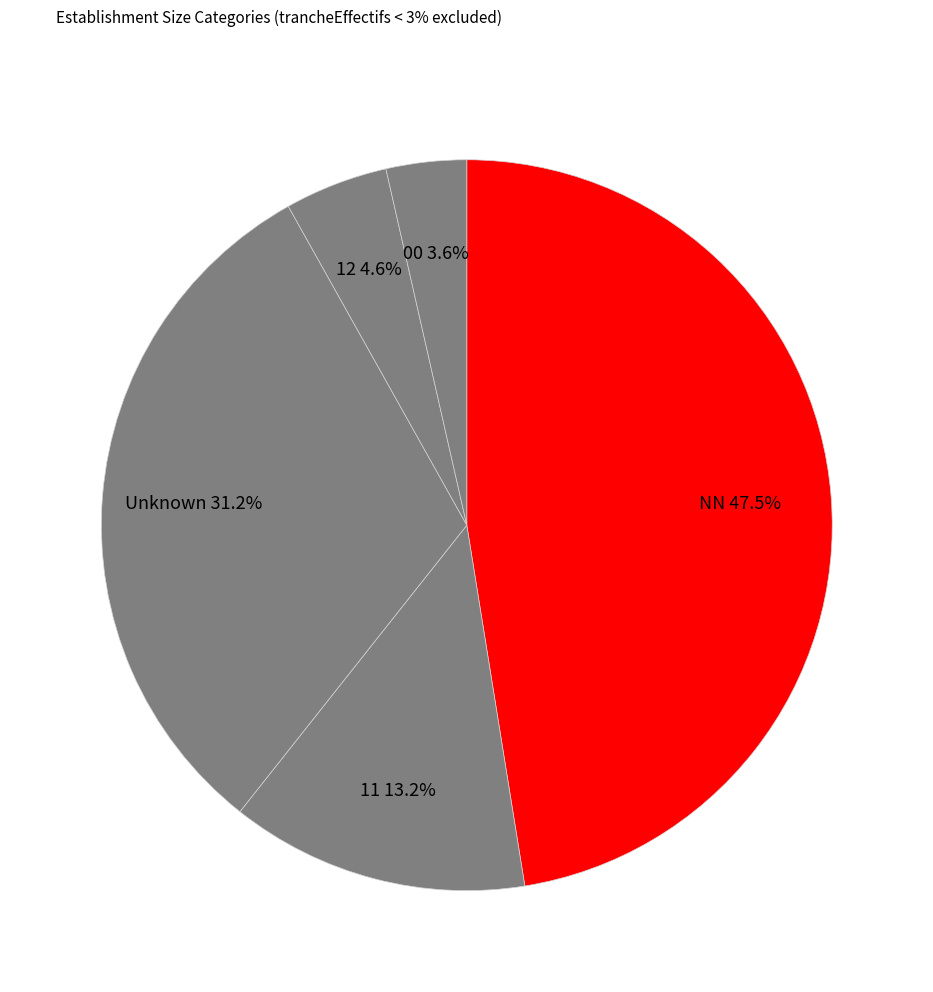

Does 00 account for over 50% of the chart?

No